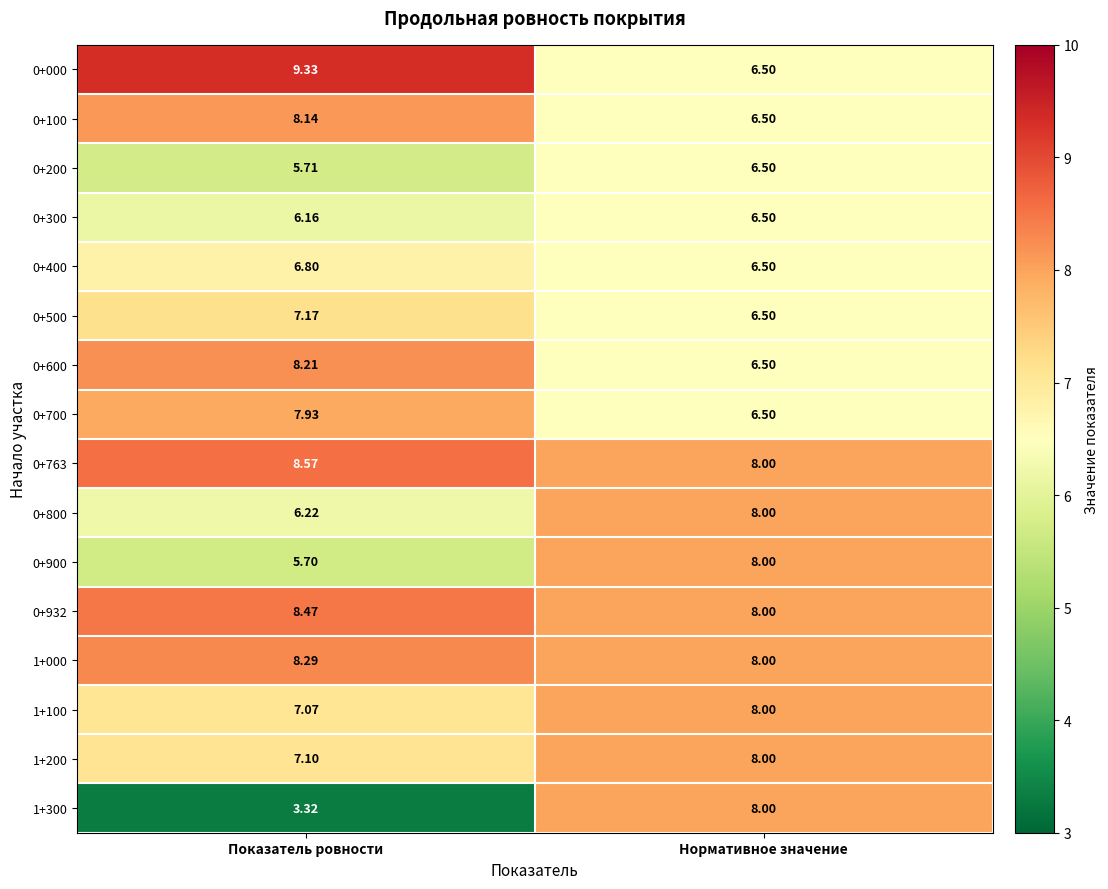

Count the number of data series in this chart.

16